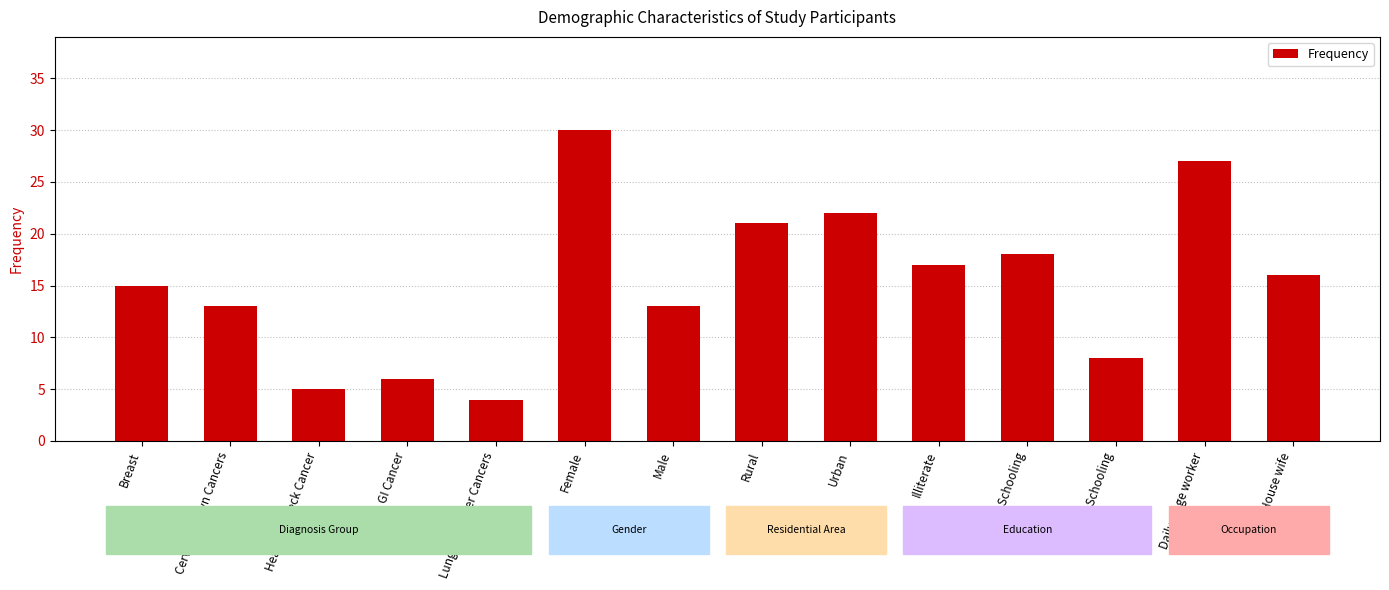

The chart shows a value of 15 at Breast. True or false?

True